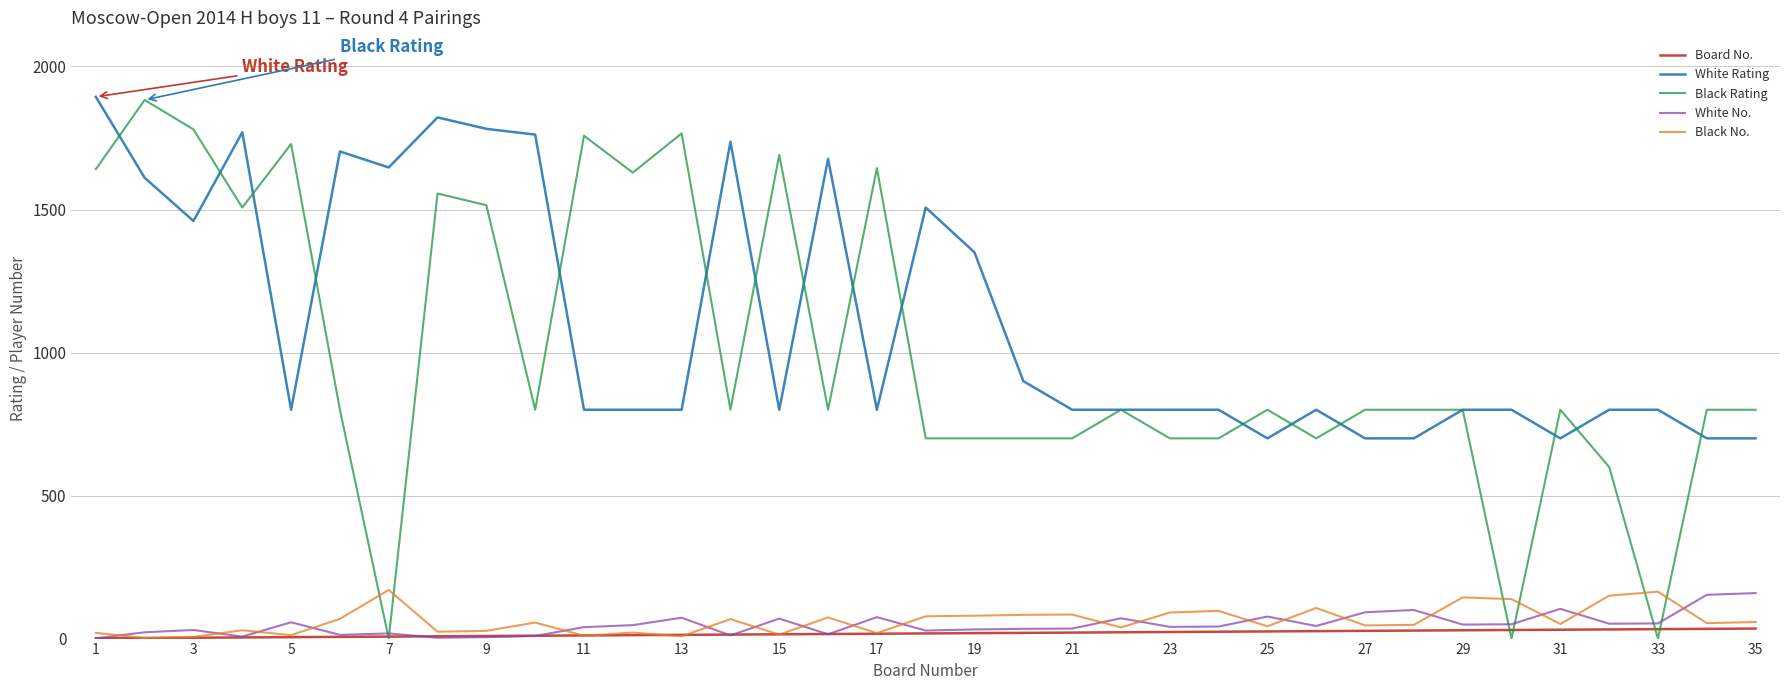

What is the greatest value displayed?

1894